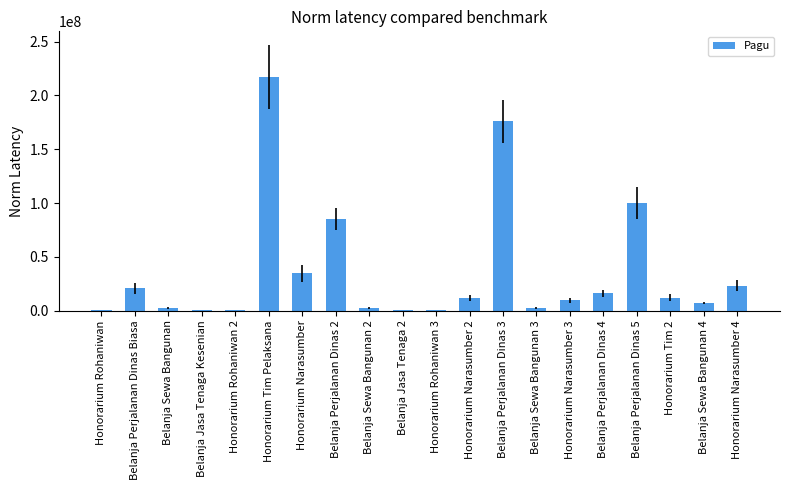

Between Honorarium Narasumber 2 and Honorarium Narasumber, which is larger?

Honorarium Narasumber